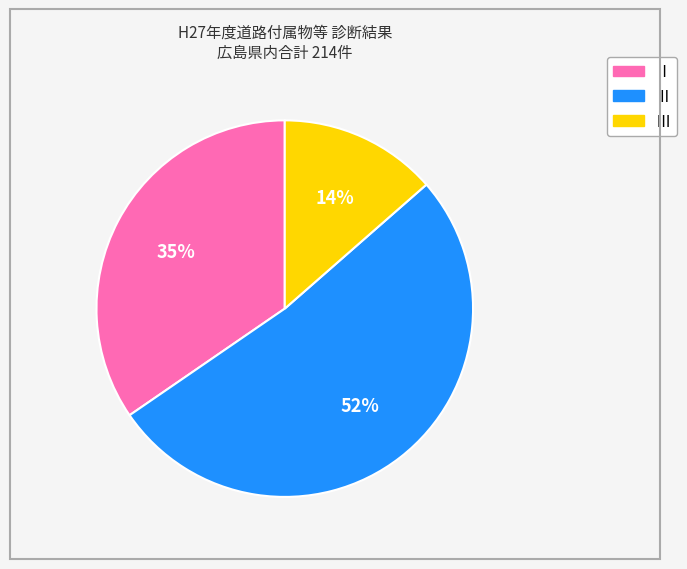

The Ⅰ slice represents 29% of the pie. True or false?

False